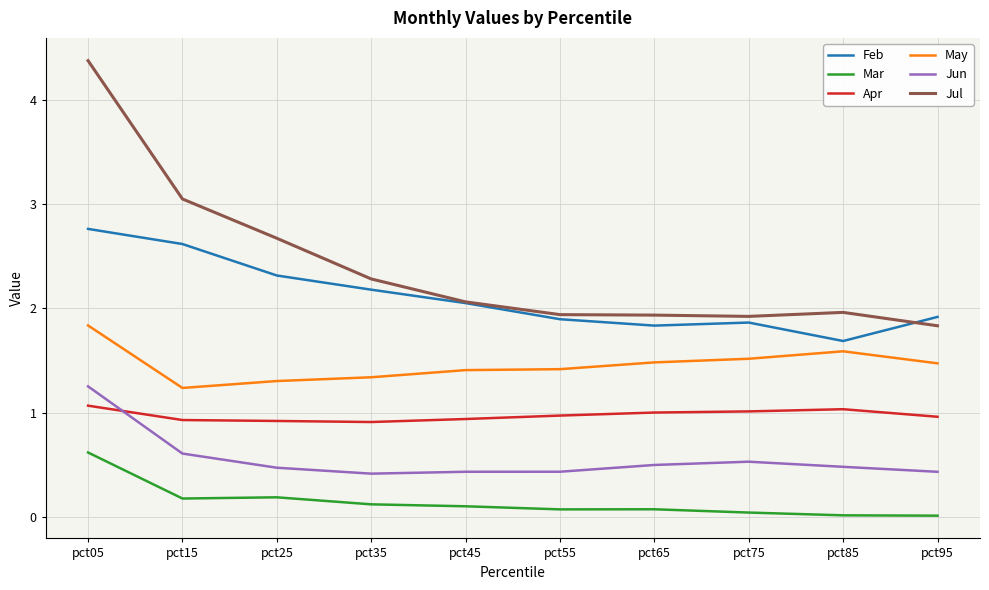

At which label is May closest to 1?

pct15